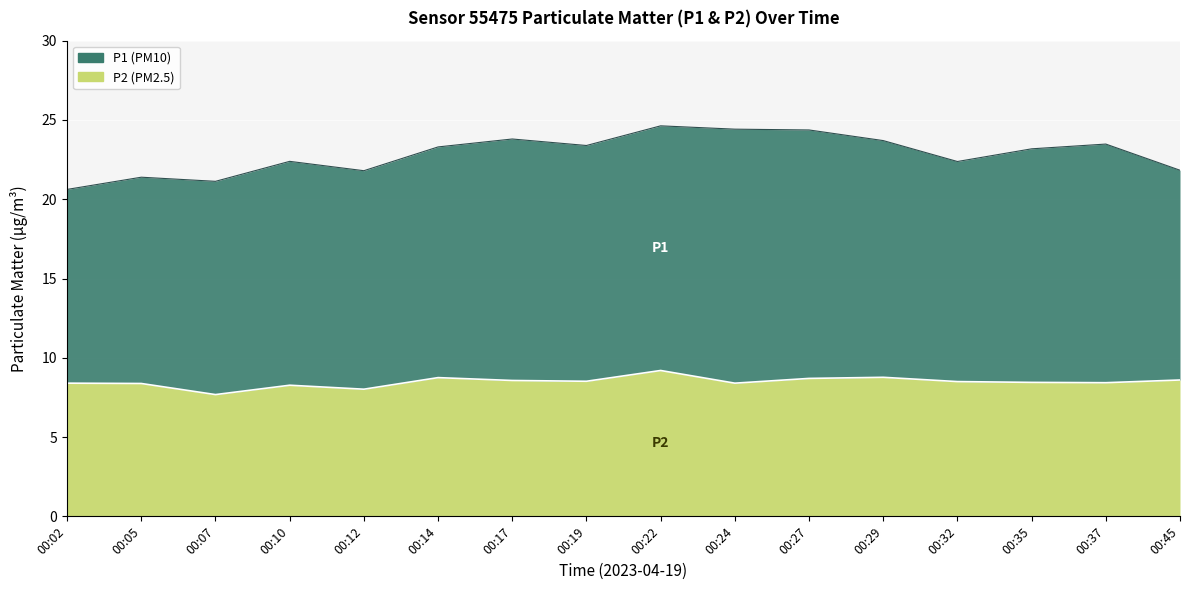

Where does the data first go above 8?

00:02